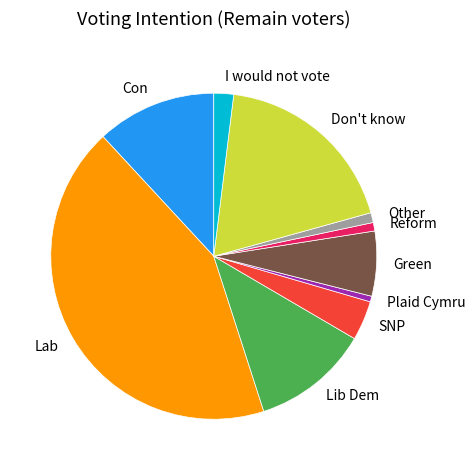

Between Plaid Cymru and Lib Dem, which is larger?

Lib Dem